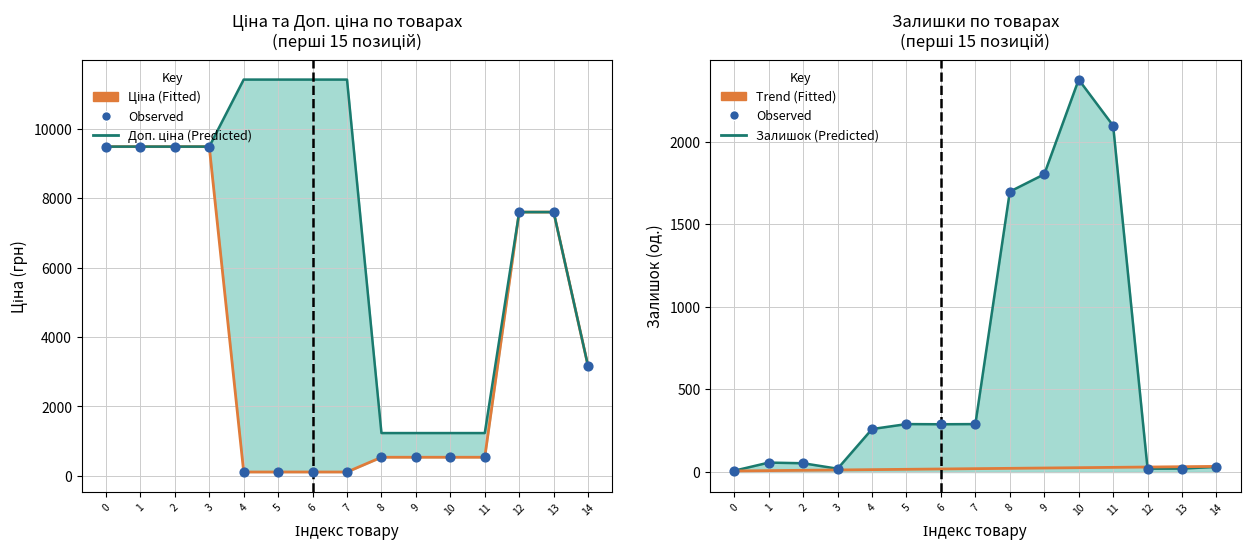

Which series has the largest total across all categories?

Доп. ціна (Predicted)